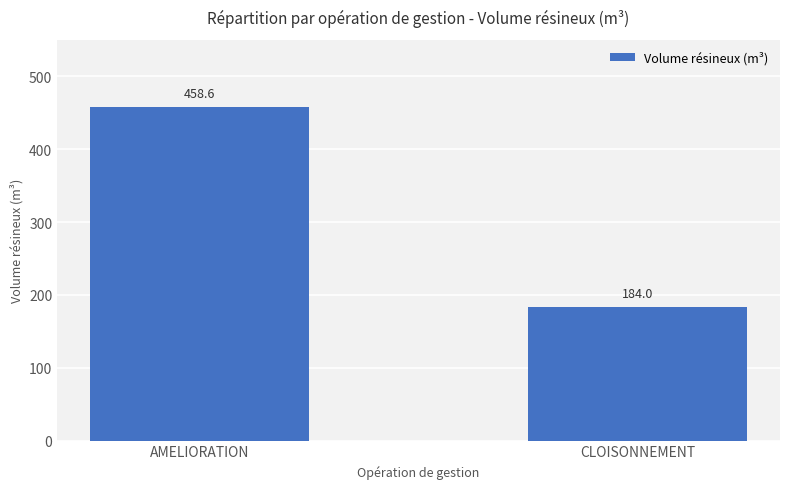

Count the number of categories in the chart.

2